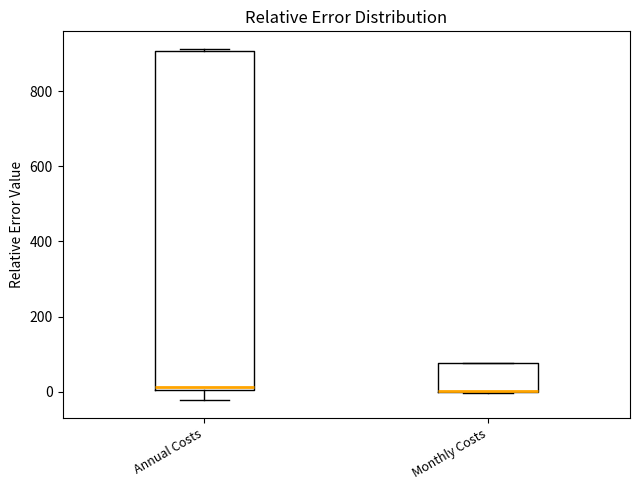

Reading left to right, transcribe this box plot: for each box, give where its median line is, the range the box spans, and where its two whiskers end, as read against the y-axis. The values are not printed on the chart, so give them approximately, as read against the axis.

Annual Costs: median 20, box 0 to 900, whiskers -20 to 920
Monthly Costs: median 0 (drawn on the box's lower edge), box 0 to 80, whiskers 0 to 80